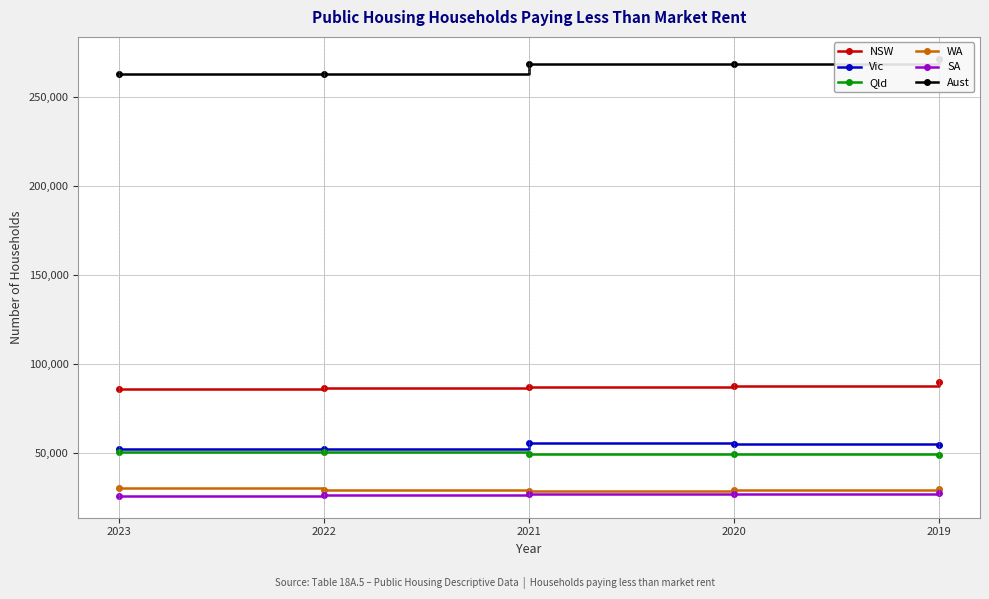

The Aust series shows 467949 at 2023. True or false?

False